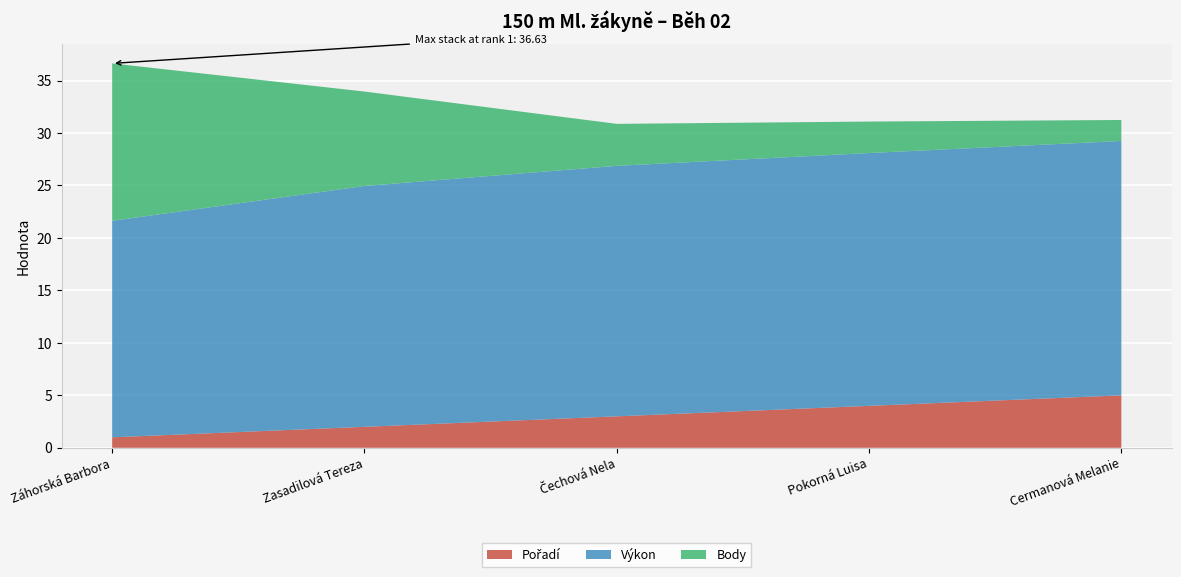

Reading left to right, extract all data points from this chart.

Pořadí: 1.0	2.0	3.0	4.0	5.0
Výkon: 20.6	22.9	23.9	24.1	24.2
Body: 15.0	9.0	4.0	3.0	2.0